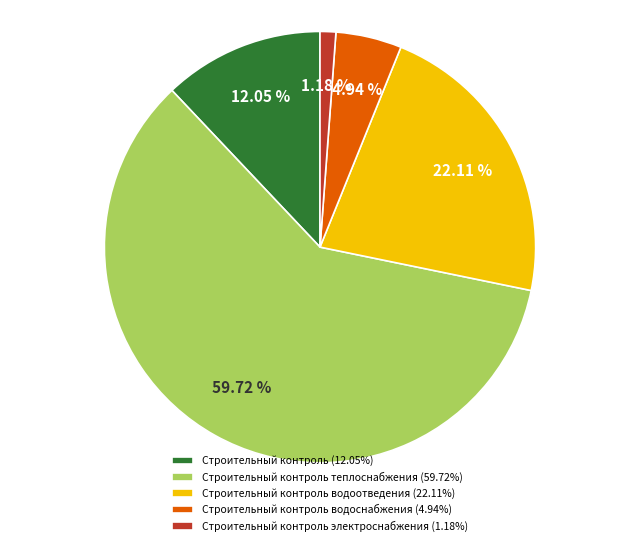

How many segments does this pie chart have?

5